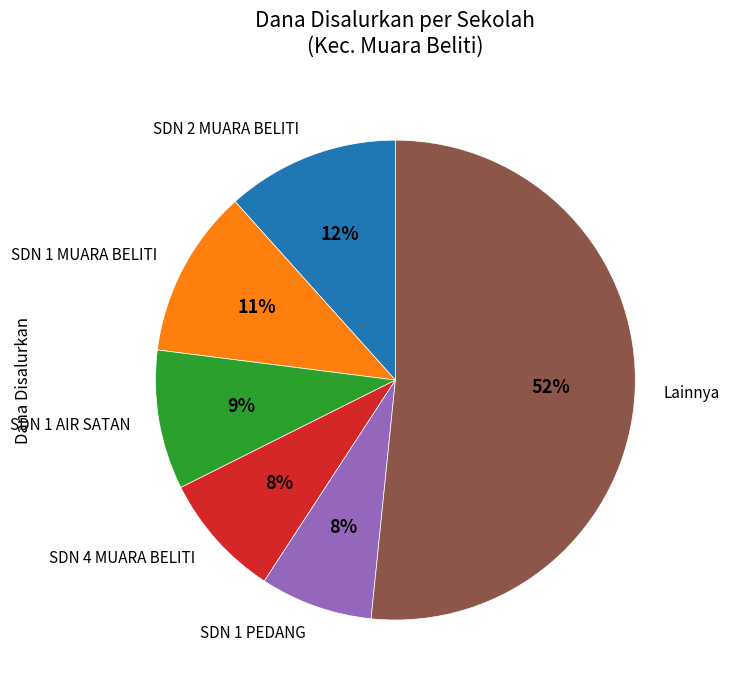

Do SDN 2 MUARA BELITI and SDN 1 MUARA BELITI together represent more than half of the pie?

No